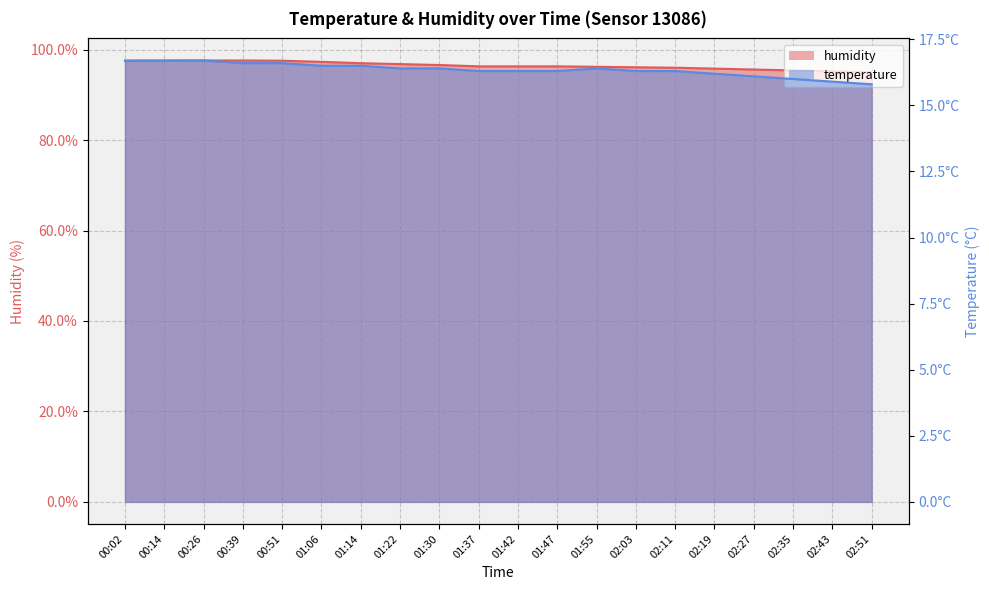

What position from the right is 02:43?

2